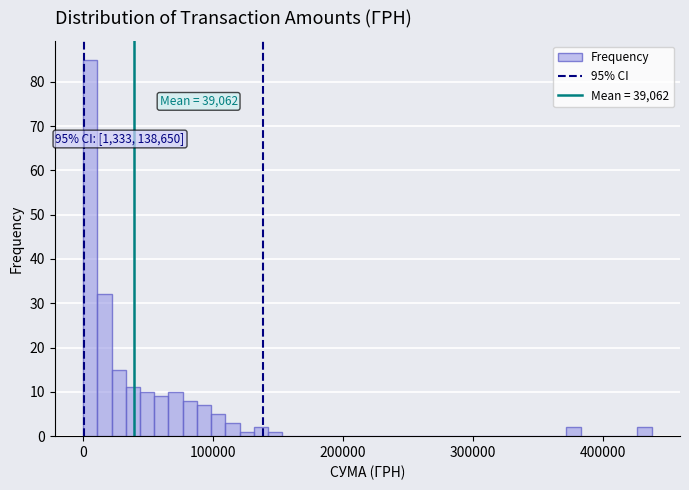

Read against the x-axis, roughly where is the centre of the tallest bar?

10000